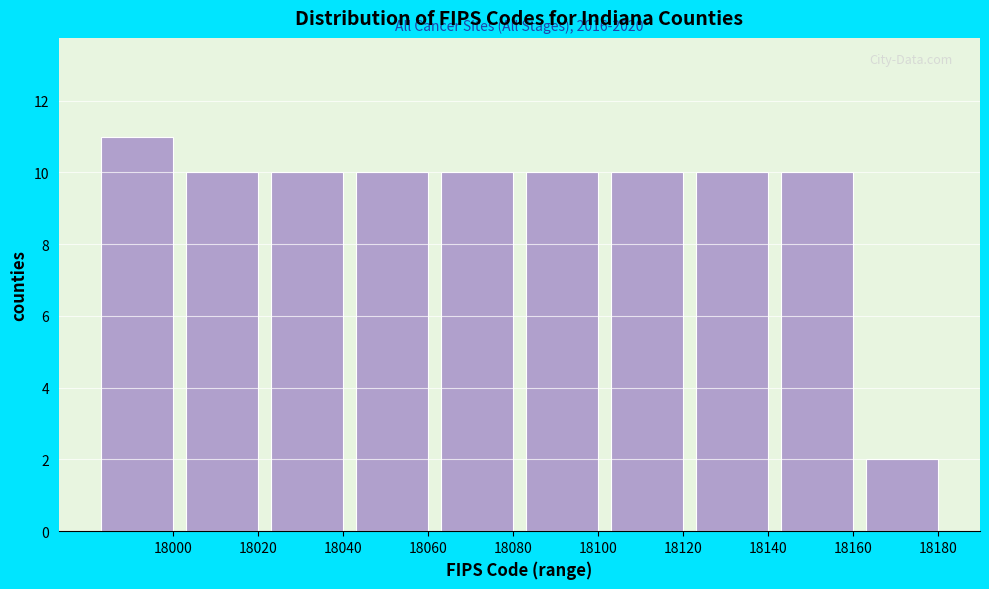

Reading left to right, transcribe all the data shown in this chart.

11	10	10	10	10	10	10	10	10	2